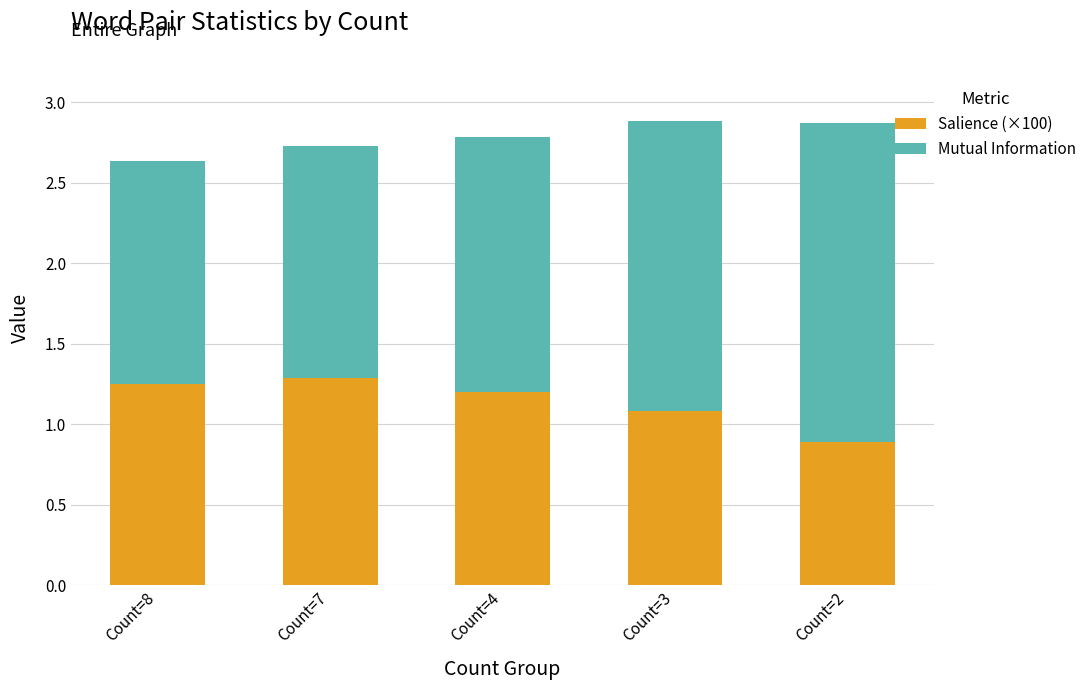

How many bars are there in total?

5